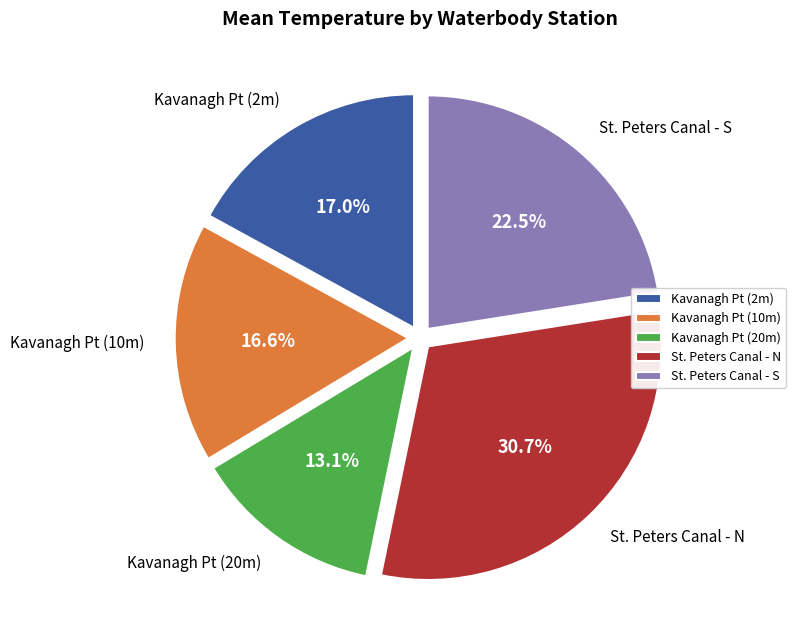

What is the smallest slice in the pie chart?

Kavanagh Pt (20m)